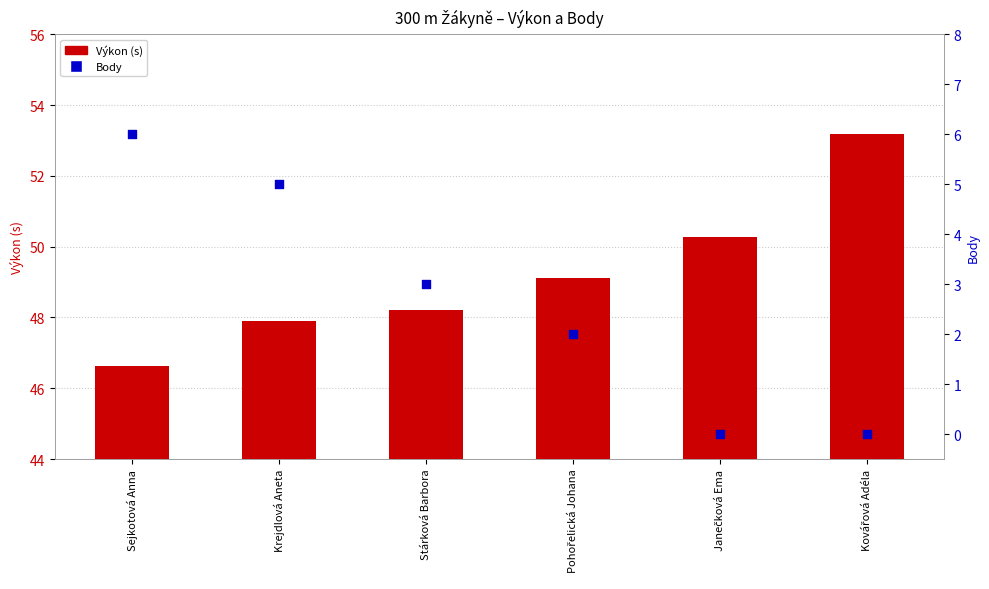

At how many categories does at least one series exceed 37?

6